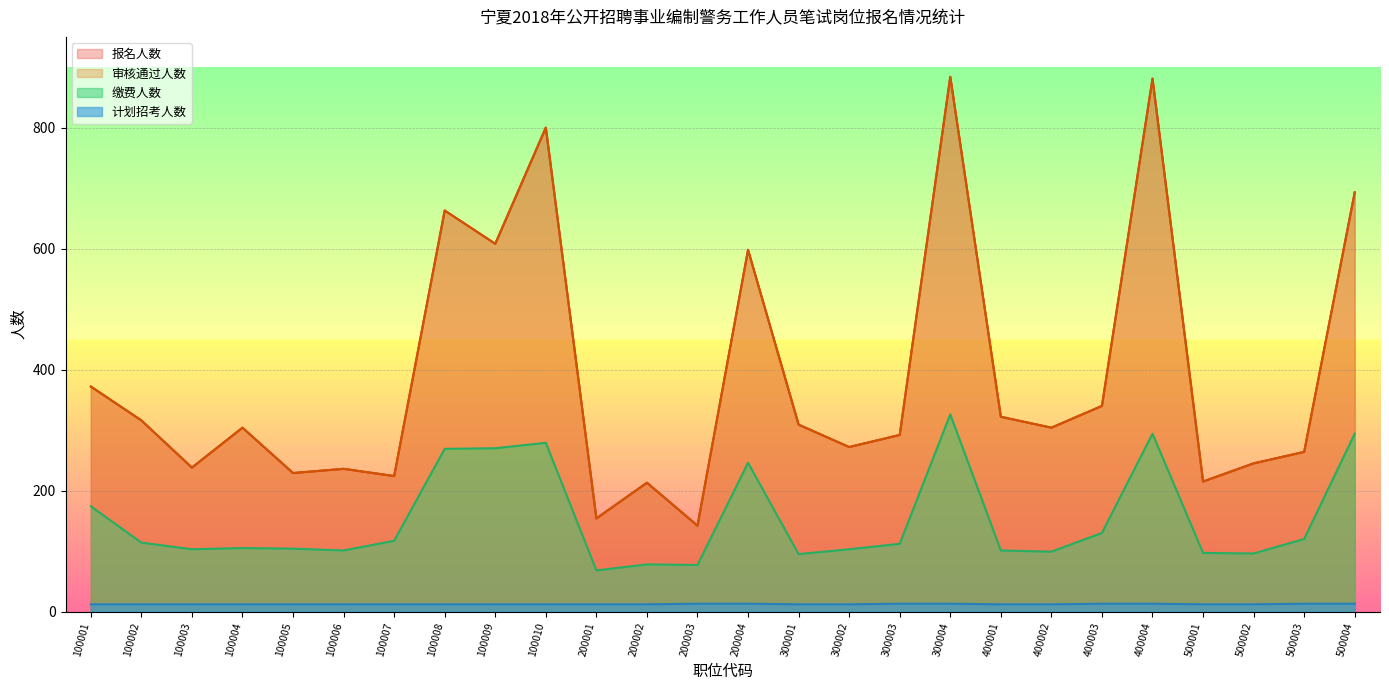

Is the value of 审核通过人数 at 100004 greater than the value of 计划招考人数 at 100003?

Yes